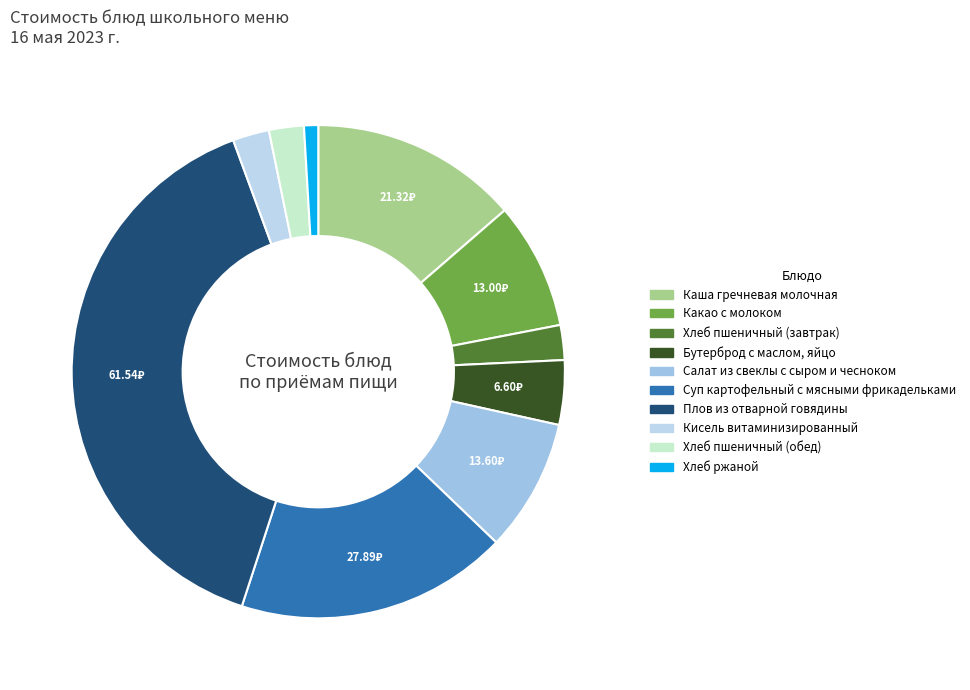

Is it true that Какао с молоком is 8% of the pie?

True